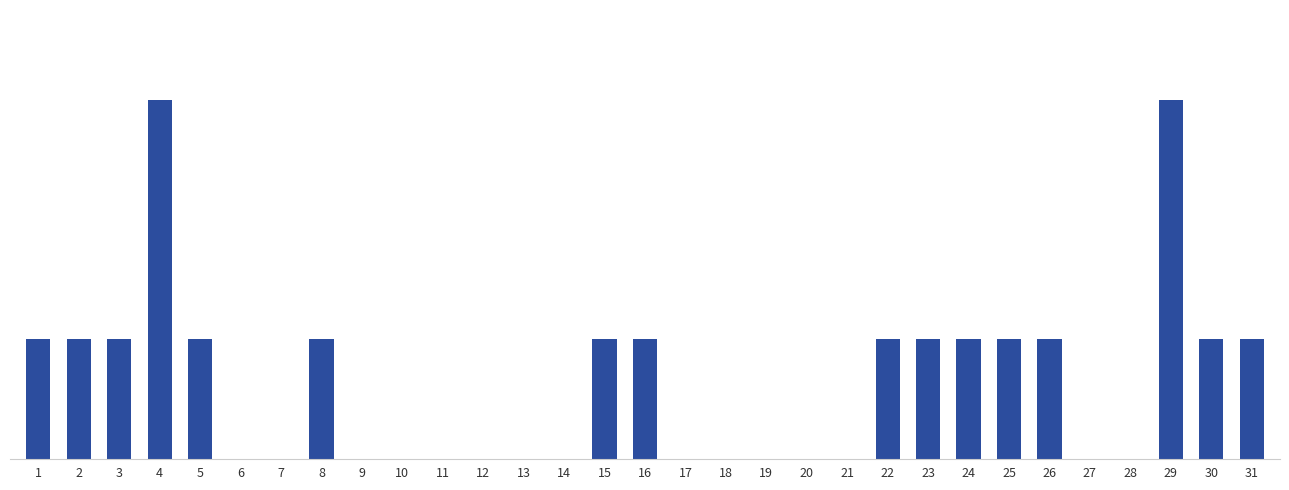

Which category has the lowest value across all series?

6